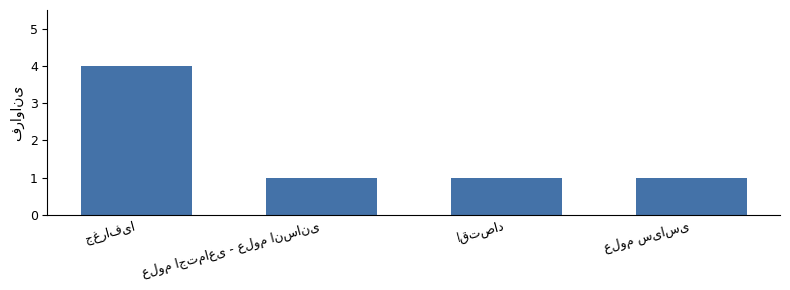

What is the value of the 2nd bar from the left?

1